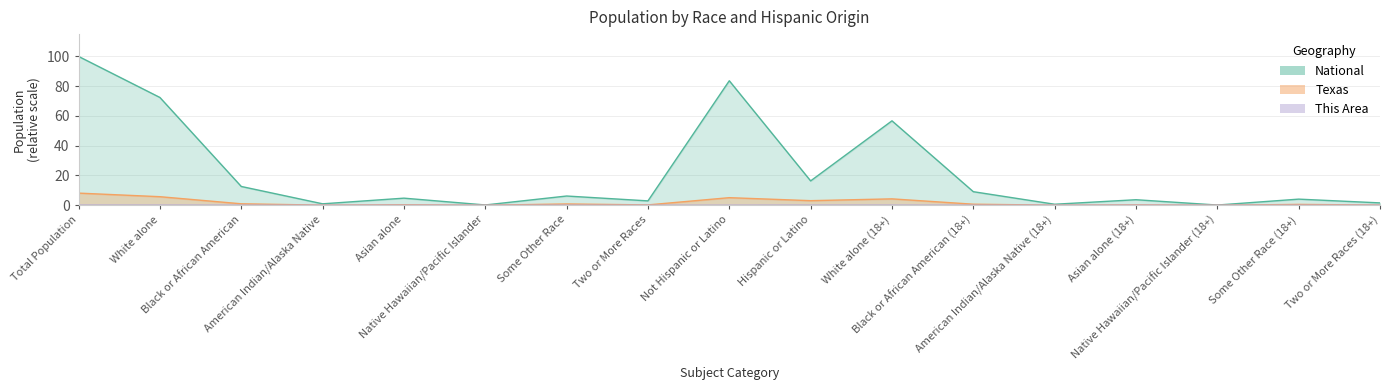

How many lines are shown in the chart?

3